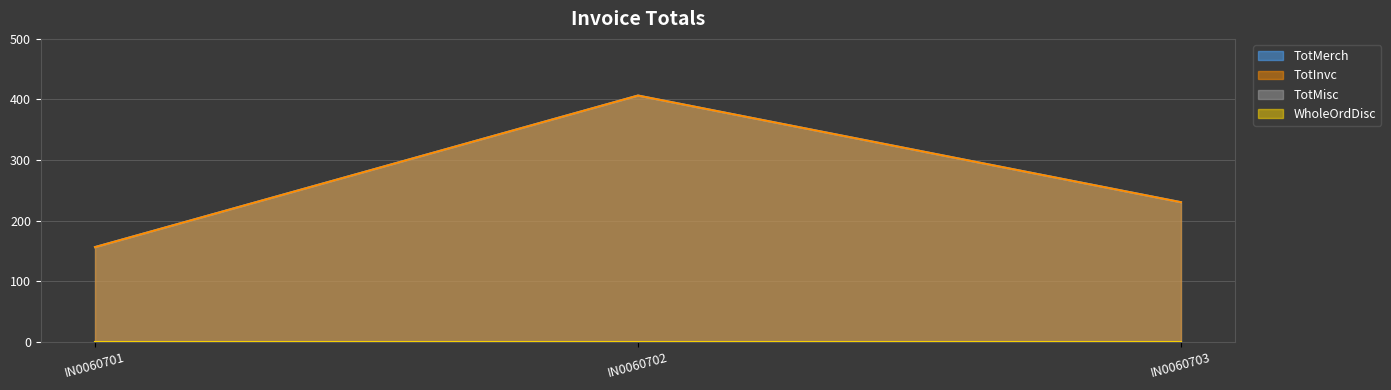

Reading left to right, what are all the values shown in this chart?

TotMerch: 156.3	406.4	230.4
TotInvc: 156.3	406.4	230.4